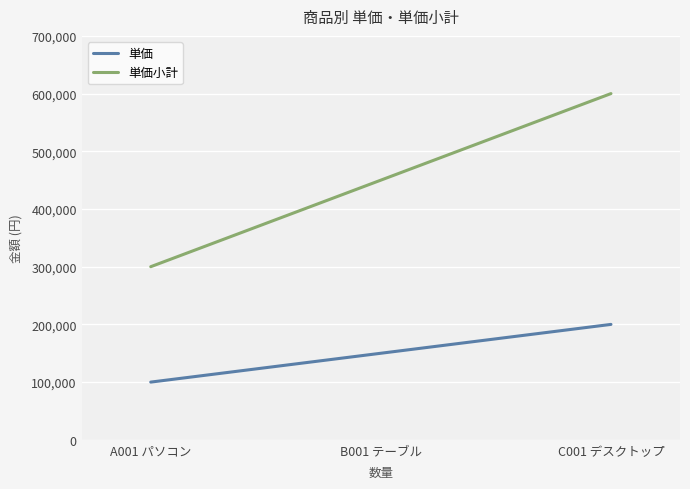

What is the greatest value displayed?

600000